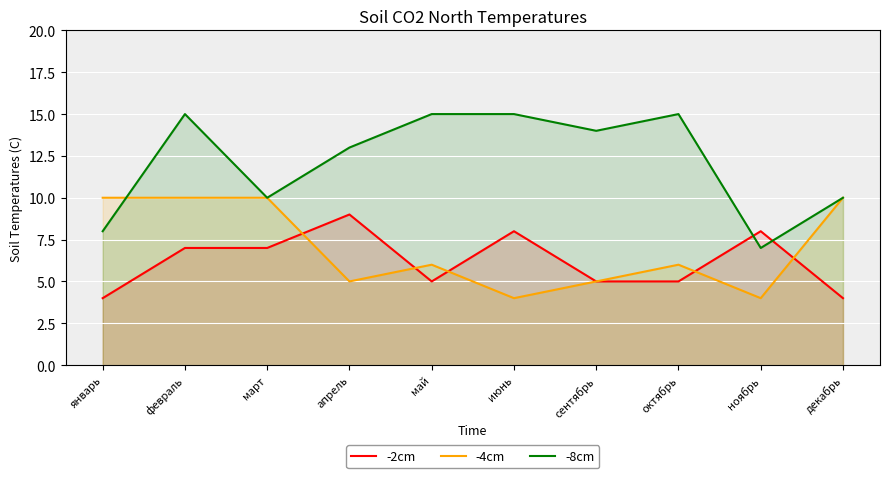

True or false: -4cm has more than 1 points higher than both neighbors.

True